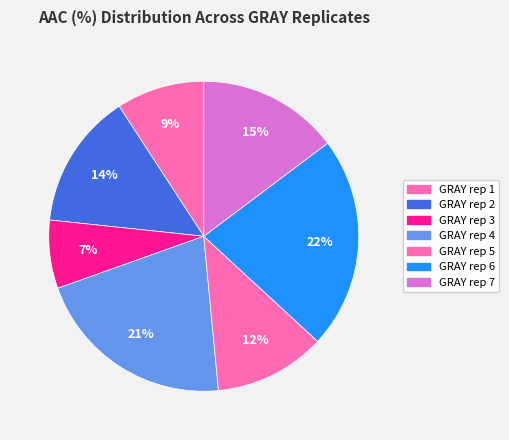

Which slice is the largest?

GRAY rep 6